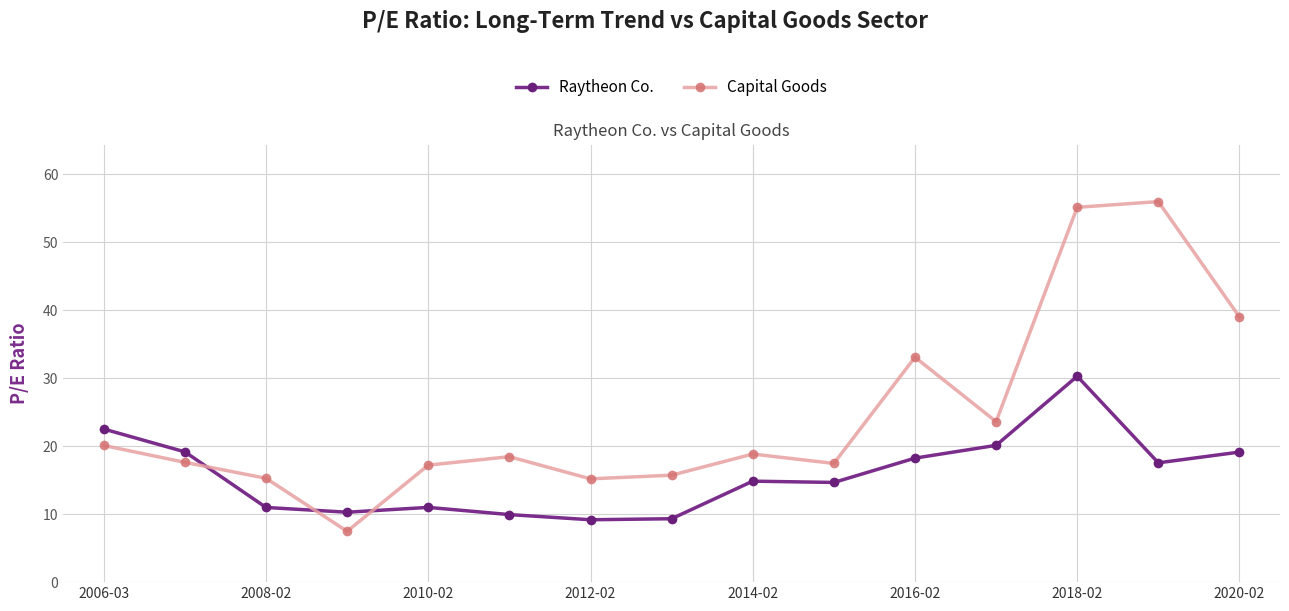

What is the minimum value shown in the chart?

7.5